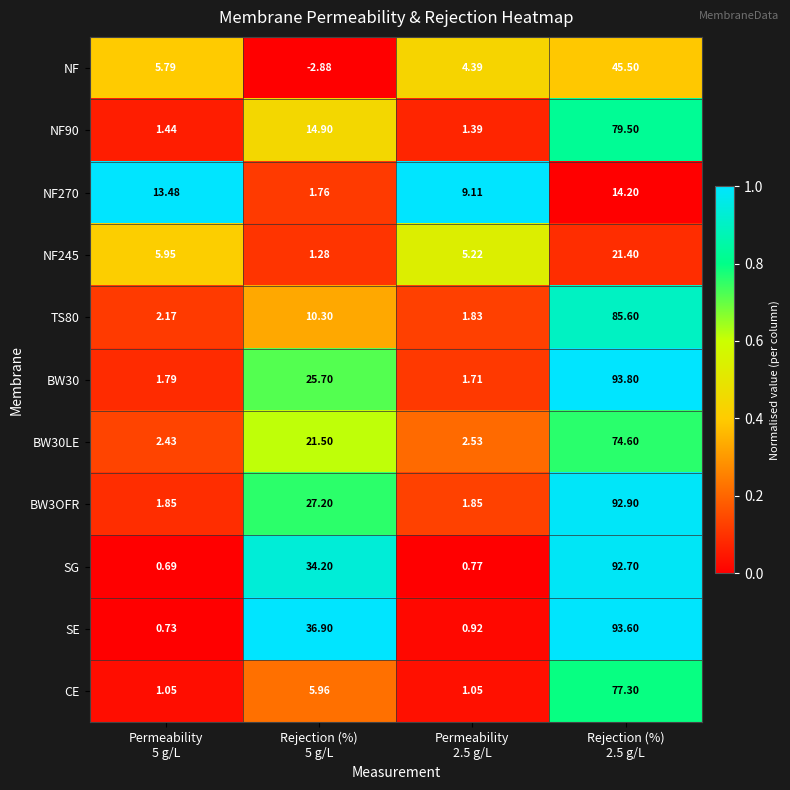

Which series has the largest range (max minus min)?

SE